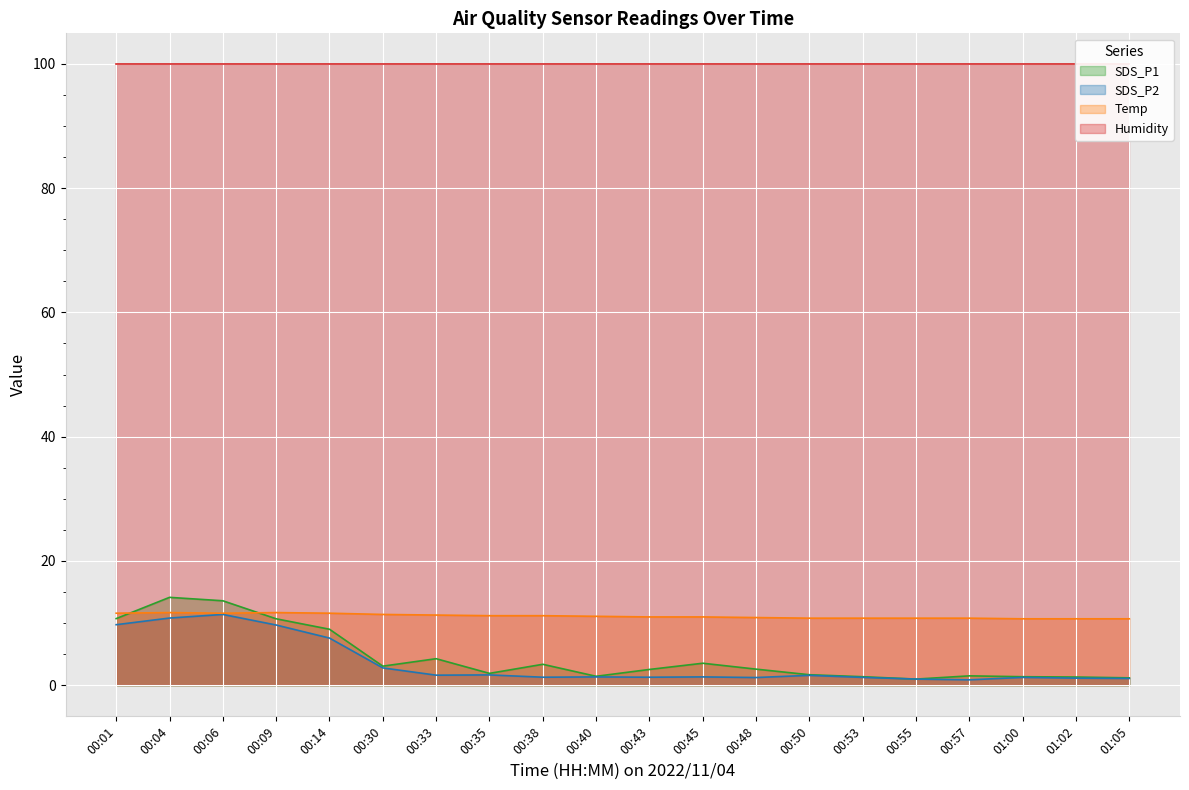

What is the value of the Temp point at the 6th from the left?

11.4